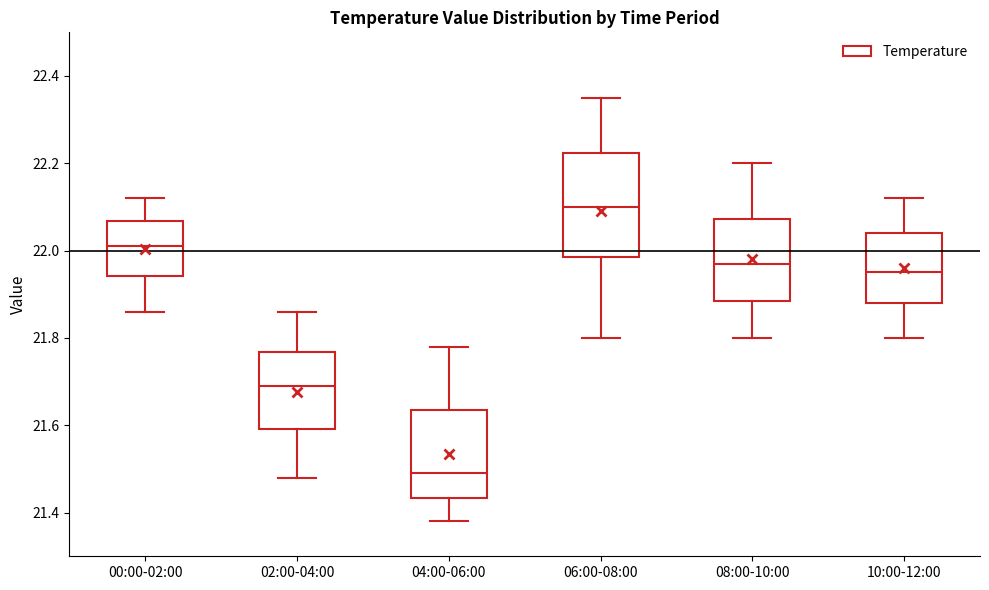

Where is the lower edge of the box for 04:00-06:00 on the y-axis? The values are not printed on the chart, so give them approximately, as read against the axis.

21.44